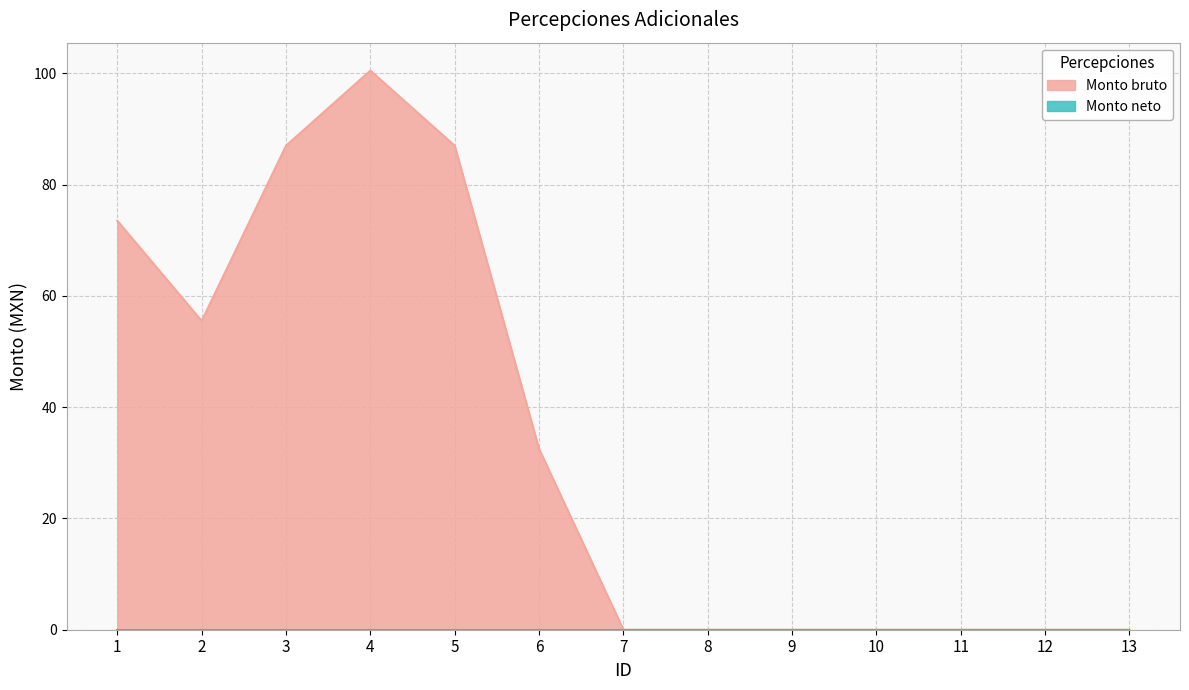

What is the sum of all values?

436.0